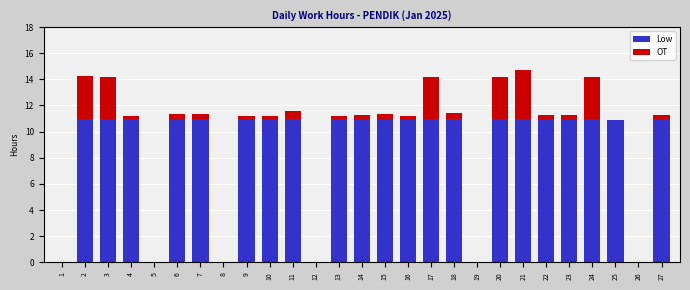

Is the value of Low at 6 greater than the value of OT at 1?

Yes